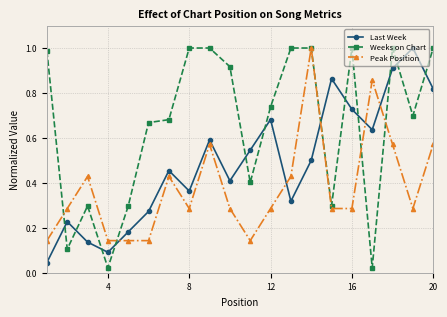

Which series has the largest range (max minus min)?

Weeks on Chart